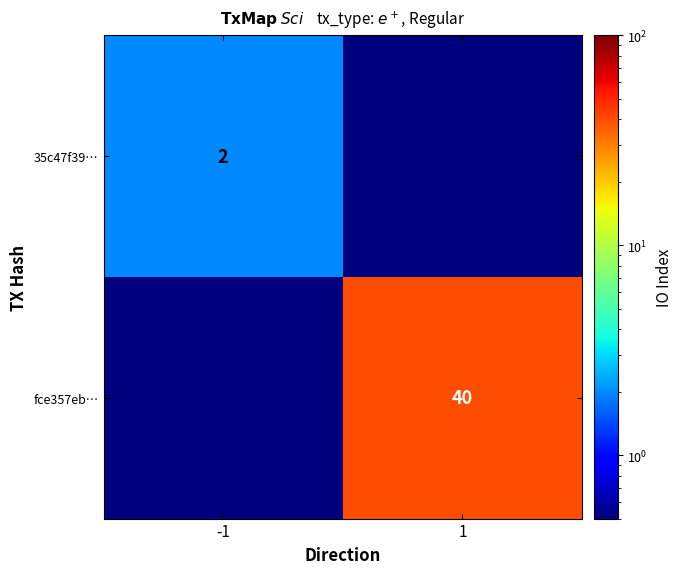

At which category does the chart reach its minimum across all series?

1